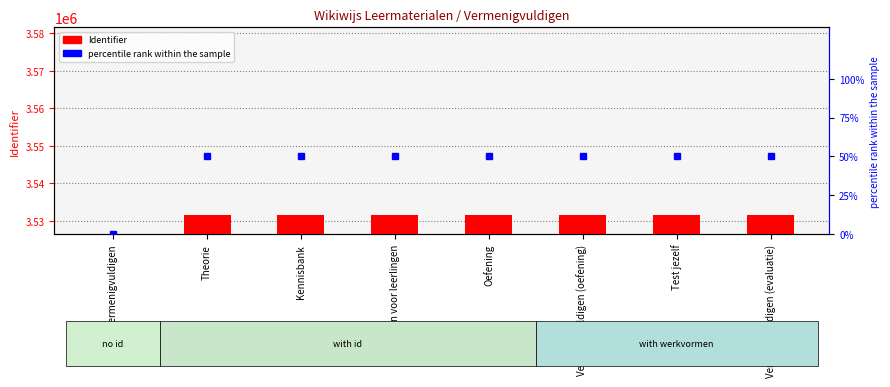

Does the chart contain stacked bars?

No